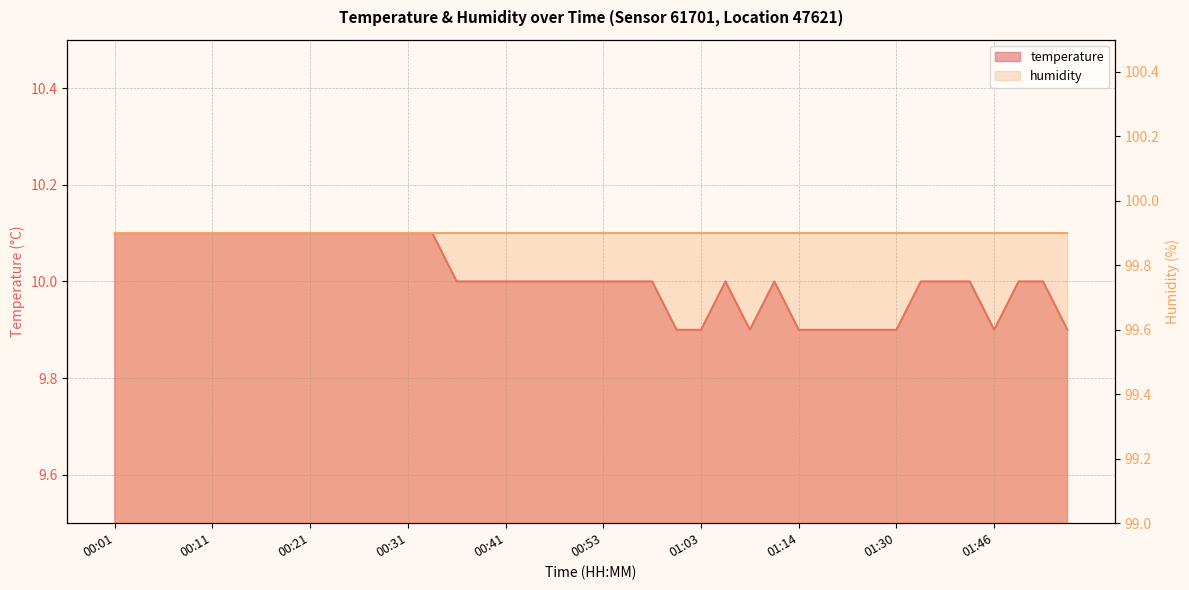

How many values are between 10 and 11?

30